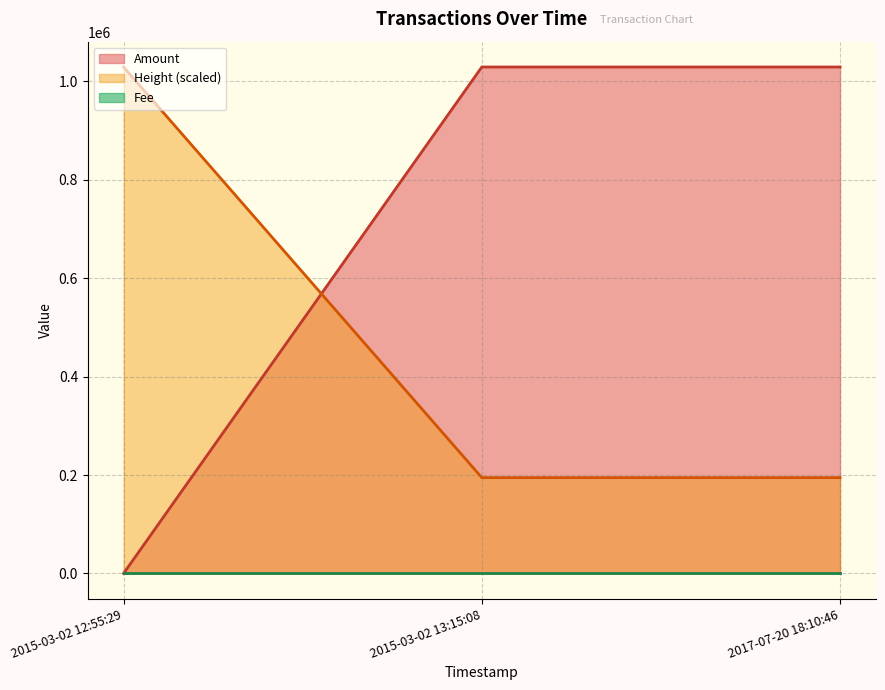

Does the chart display data point markers on the line(s)?

No